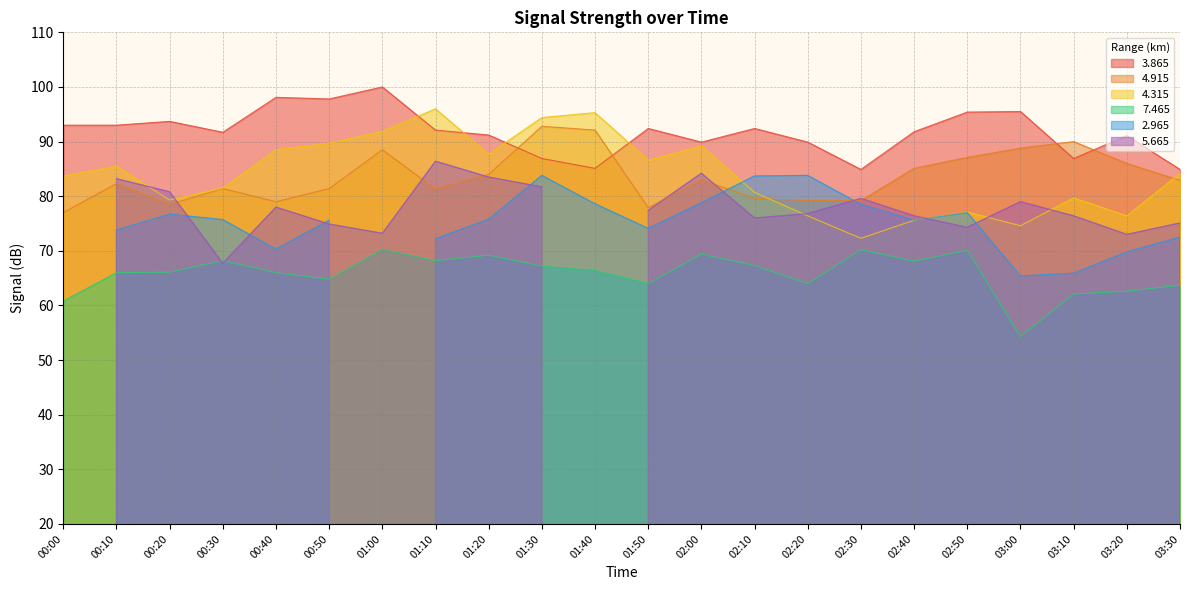

What is the average value of the   7.465 series?

65.9